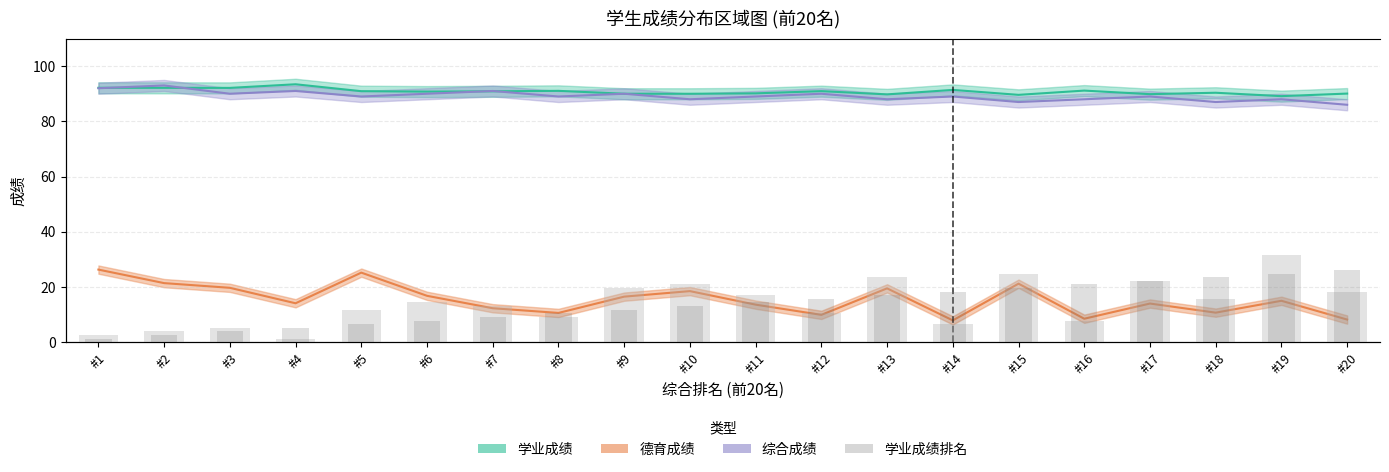

At which category is the sum across all series the highest?

#19